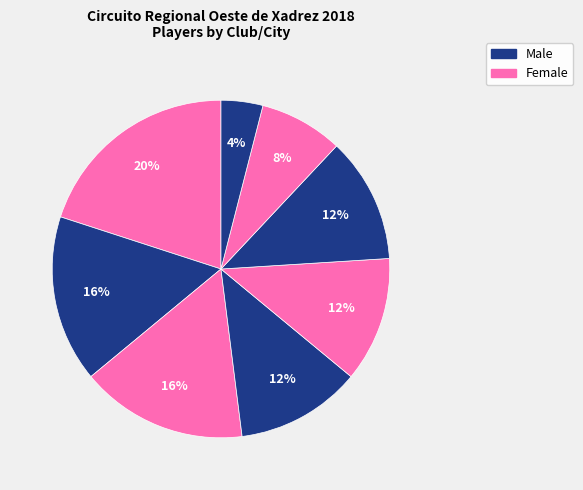

To the nearest percent, what is the difference between the largest and smallest slice percentages?

16%